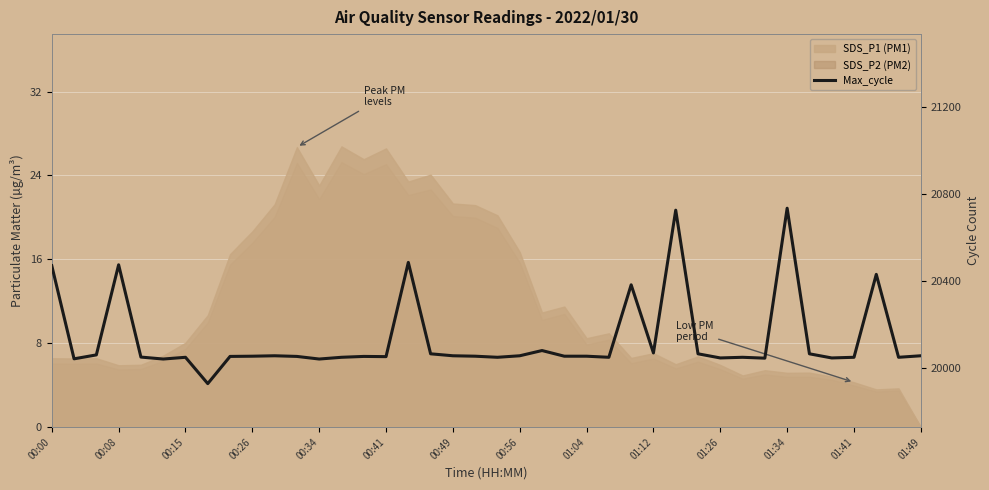

The value at 22 is 20080. True or false?

True